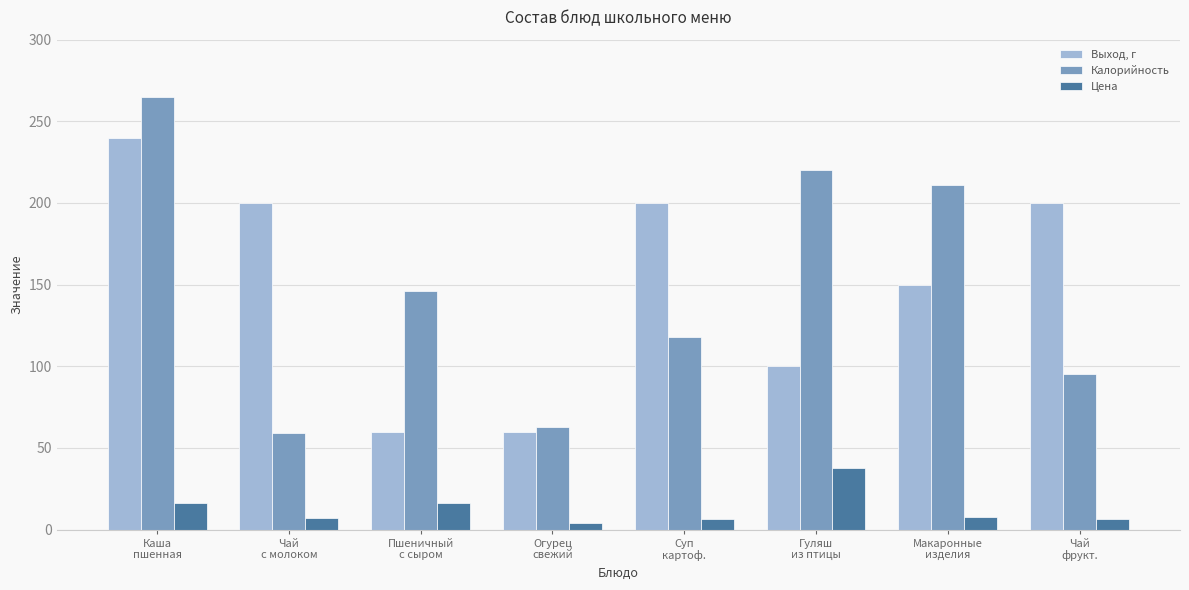

What is the maximum value for Калорийность?

265.0